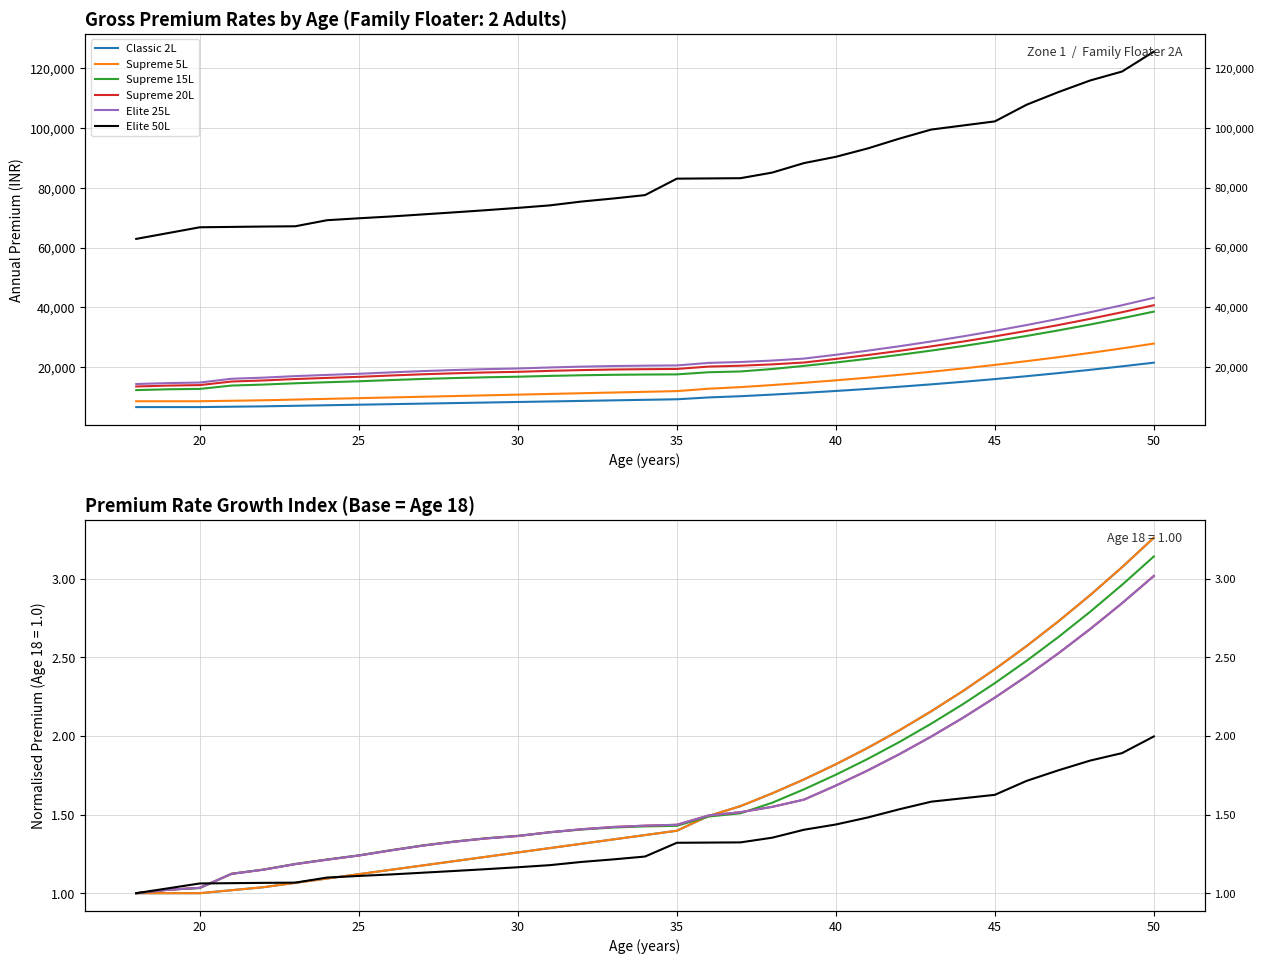

Reading left to right, what are all the values shown in this chart?

Classic 2L: 1.0	1.0	1.0	1.0	1.0	1.1	1.1	1.1	1.1	1.2	1.2	1.2	1.3	1.3	1.3	1.3	1.4	1.4	1.5	1.6	1.6	1.7	1.8	1.9	2.0	2.2	2.3	2.4	2.6	2.7	2.9	3.1	3.3
Supreme 5L: 1.0	1.0	1.0	1.0	1.0	1.1	1.1	1.1	1.1	1.2	1.2	1.2	1.3	1.3	1.3	1.3	1.4	1.4	1.5	1.6	1.6	1.7	1.8	1.9	2.0	2.2	2.3	2.4	2.6	2.7	2.9	3.1	3.3
Supreme 15L: 1.0	1.0	1.0	1.1	1.2	1.2	1.2	1.2	1.3	1.3	1.3	1.3	1.4	1.4	1.4	1.4	1.4	1.4	1.5	1.5	1.6	1.7	1.8	1.9	2.0	2.1	2.2	2.3	2.5	2.6	2.8	3.0	3.1
Supreme 20L: 1.0	1.0	1.0	1.1	1.1	1.2	1.2	1.2	1.3	1.3	1.3	1.3	1.4	1.4	1.4	1.4	1.4	1.4	1.5	1.5	1.5	1.6	1.7	1.8	1.9	2.0	2.1	2.2	2.4	2.5	2.7	2.8	3.0
Elite 25L: 1.0	1.0	1.0	1.1	1.1	1.2	1.2	1.2	1.3	1.3	1.3	1.3	1.4	1.4	1.4	1.4	1.4	1.4	1.5	1.5	1.5	1.6	1.7	1.8	1.9	2.0	2.1	2.2	2.4	2.5	2.7	2.8	3.0
Elite 50L: 1.0	1.0	1.1	1.1	1.1	1.1	1.1	1.1	1.1	1.1	1.1	1.2	1.2	1.2	1.2	1.2	1.2	1.3	1.3	1.3	1.4	1.4	1.4	1.5	1.5	1.6	1.6	1.6	1.7	1.8	1.8	1.9	2.0